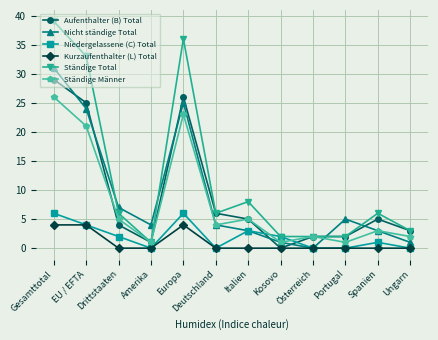

Reading left to right, list all the values displayed in this chart.

Aufenthalter (B) Total: 29	25	4	1	26	6	5	0	2	2	5	3
Nicht ständige Total: 31	24	7	4	25	4	3	1	0	5	3	1
Niedergelassene (C) Total: 6	4	2	0	6	0	3	2	0	0	1	0
Kurzaufenthalter (L) Total: 4	4	0	0	4	0	0	0	0	0	0	0
Ständige Total: 39	33	6	1	36	6	8	2	2	2	6	3
Ständige Männer: 26	21	5	1	23	4	5	1	2	1	3	2